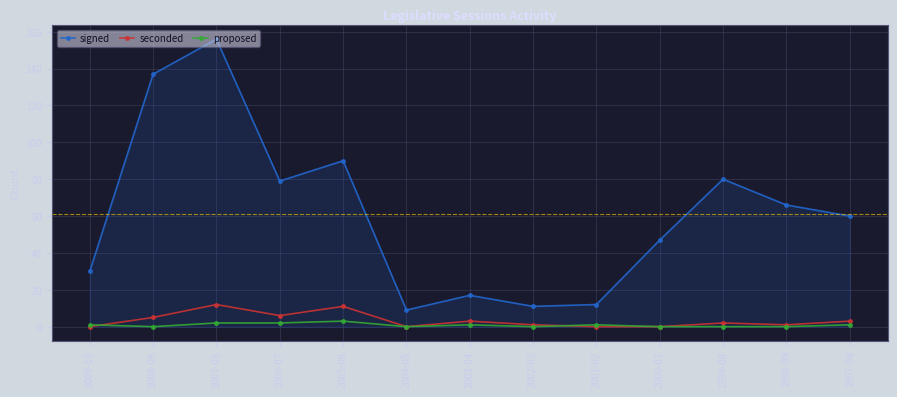

What is the highest value of the signed series?

156